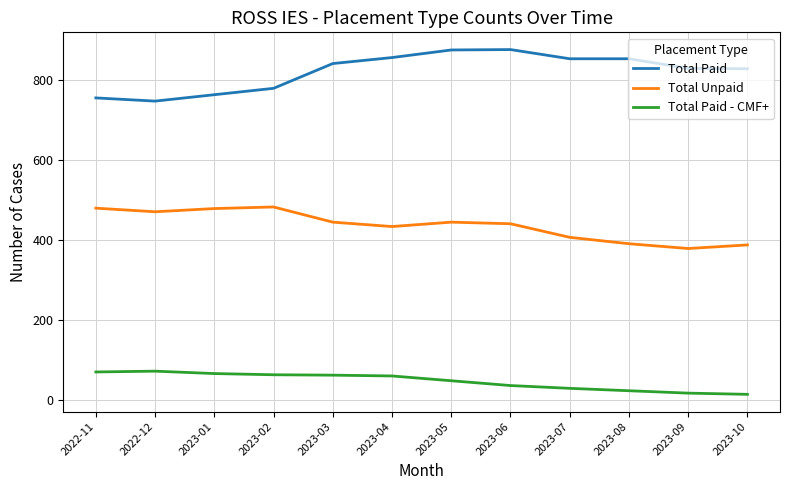

Is the value of Total Paid at 2023-06 greater than the value of Total Paid - CMF+ at 2023-05?

Yes